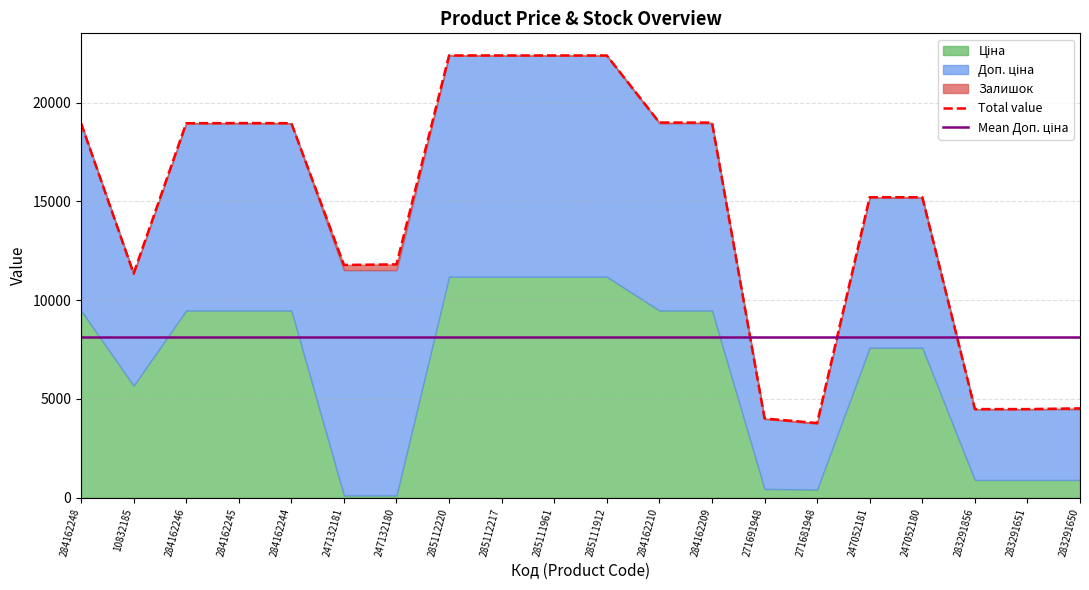

At which label does Доп. ціна first exceed 9480?

284162248